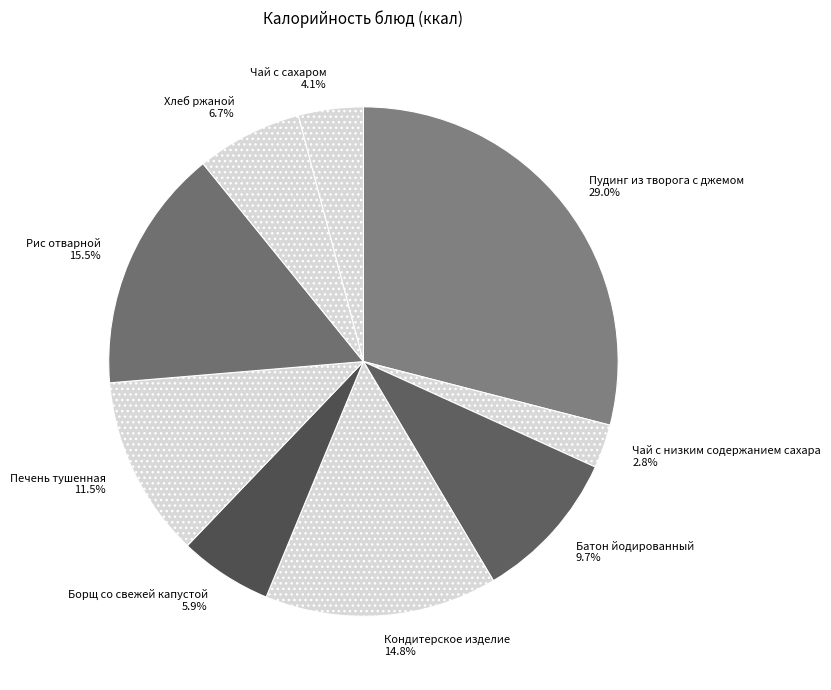

Count the number of slices in the pie.

9